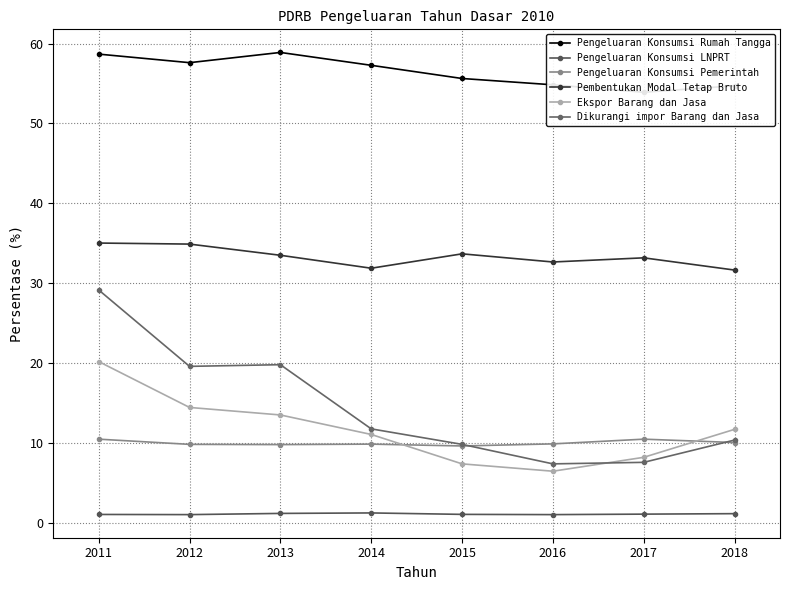

What is the difference between the highest and lowest values at 2014?

56.0